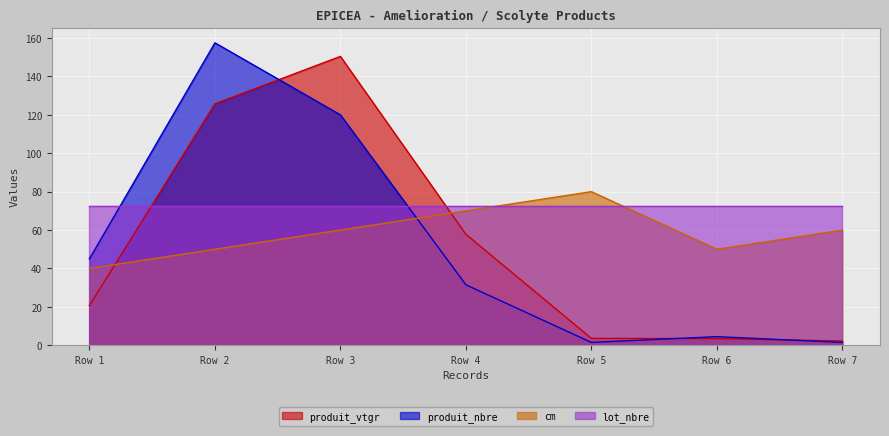

Does the chart display data point markers on the line(s)?

No